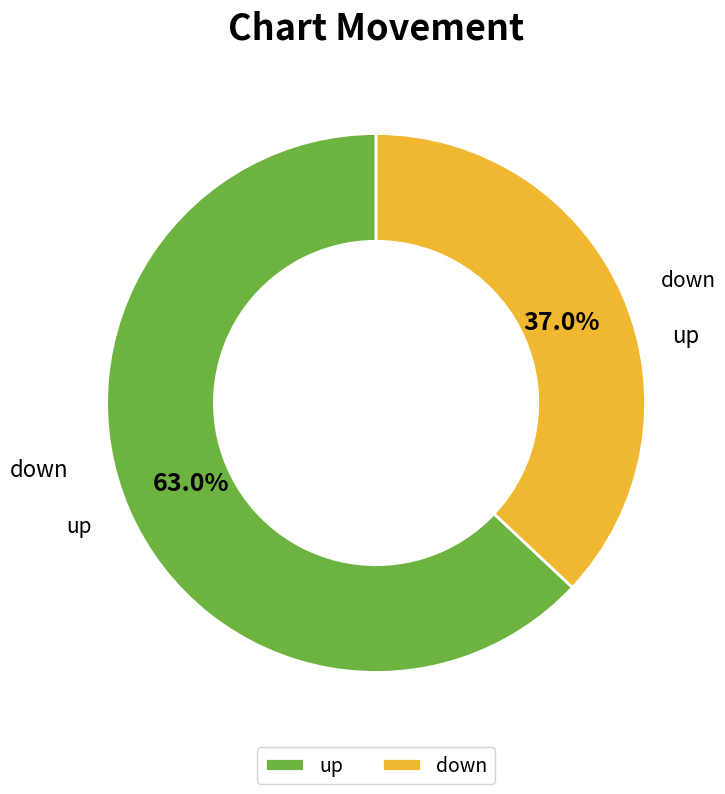

Which slice is the smallest?

down